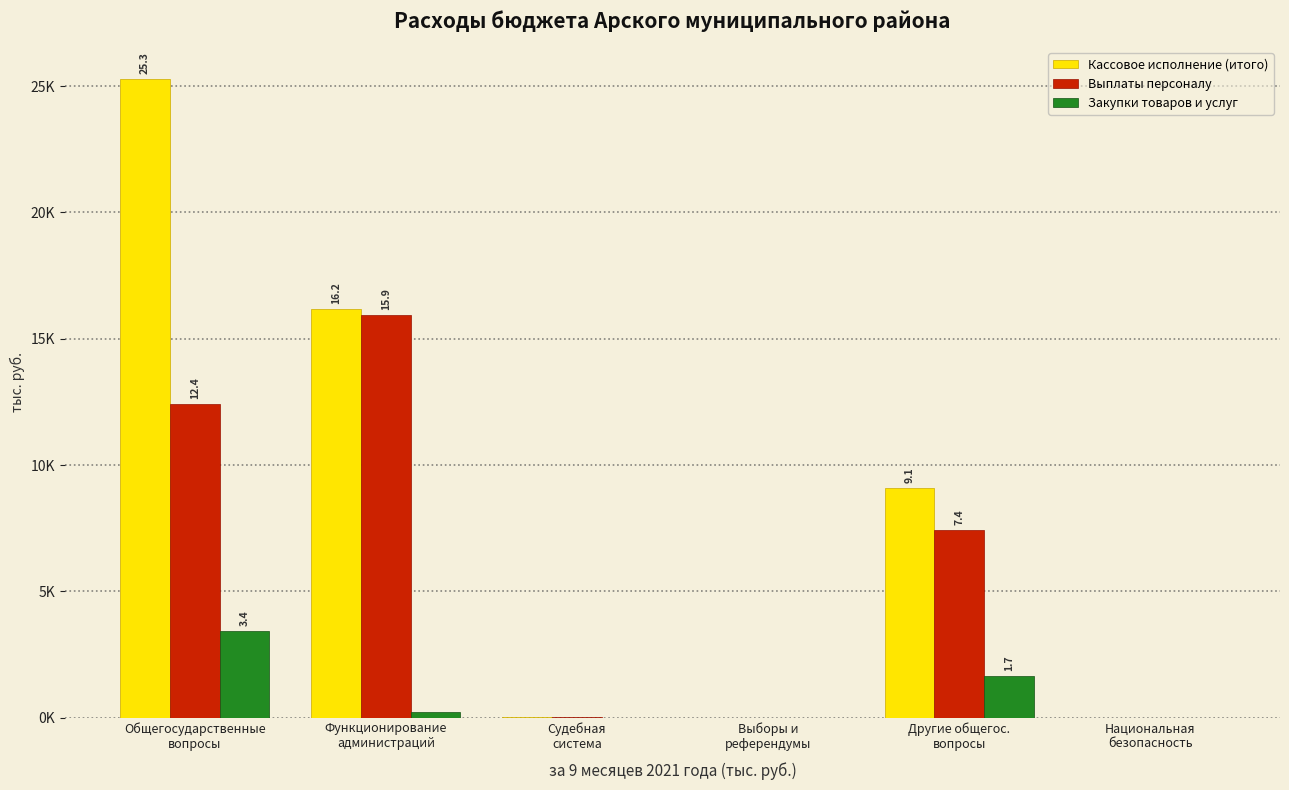

Between Выборы и
референдумы and Общегосударственные
вопросы, which is larger?

Общегосударственные
вопросы